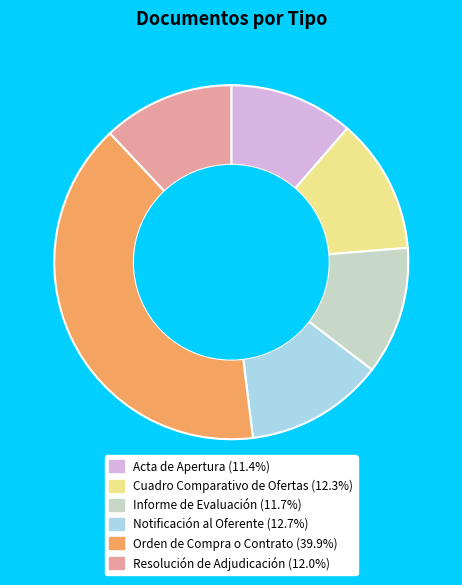

Do Resolución de Adjudicación and Notificación al Oferente together represent more than half of the pie?

No